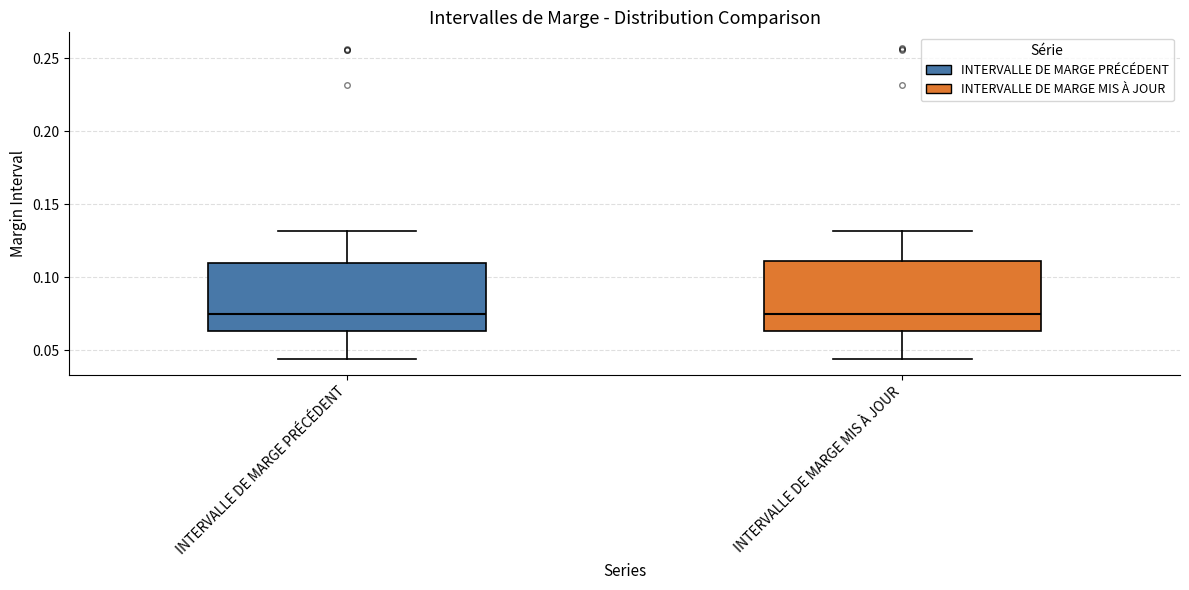

Where is the upper edge of the box for INTERVALLE DE MARGE MIS À JOUR on the y-axis? The values are not printed on the chart, so give them approximately, as read against the axis.

0.110